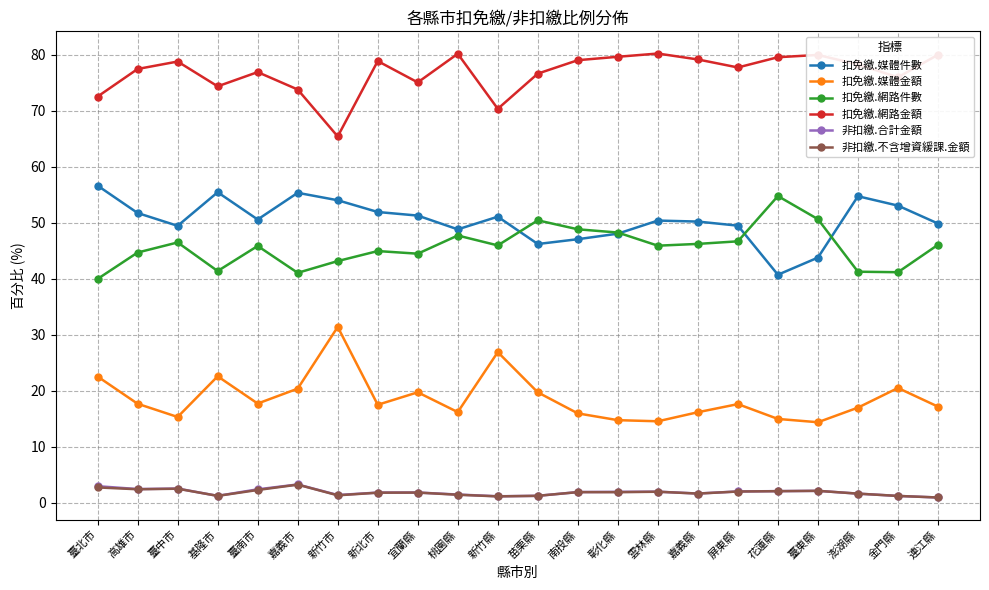

What is the label of the 11th point from the right?

苗栗縣